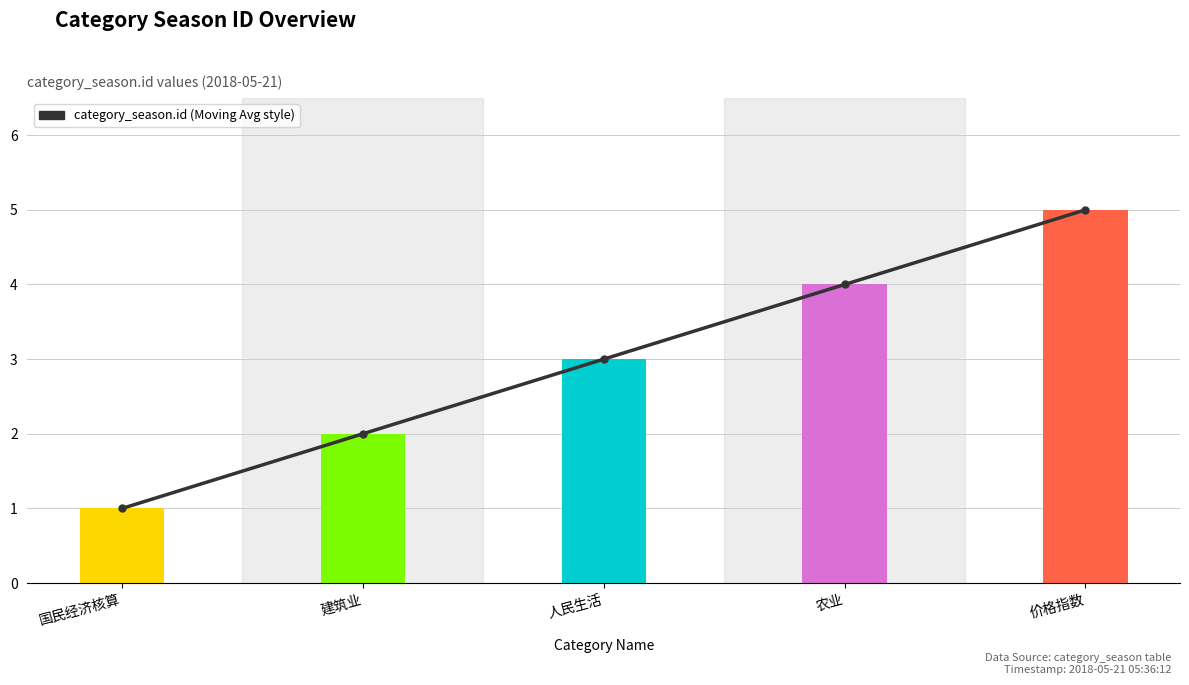

At which label is the value closest to 3?

人民生活